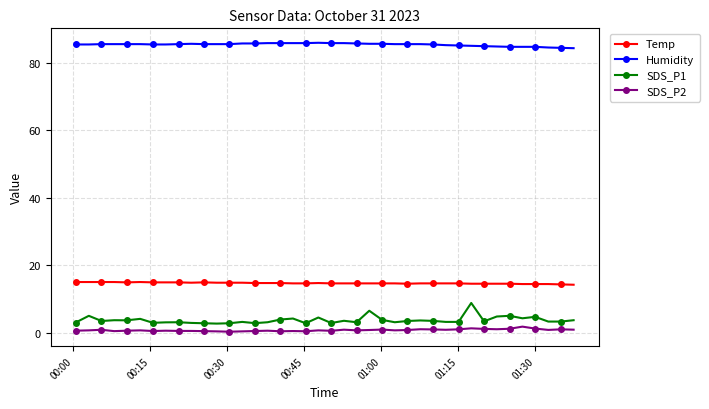

True or false: Humidity has more than 1 interior local peaks.

True